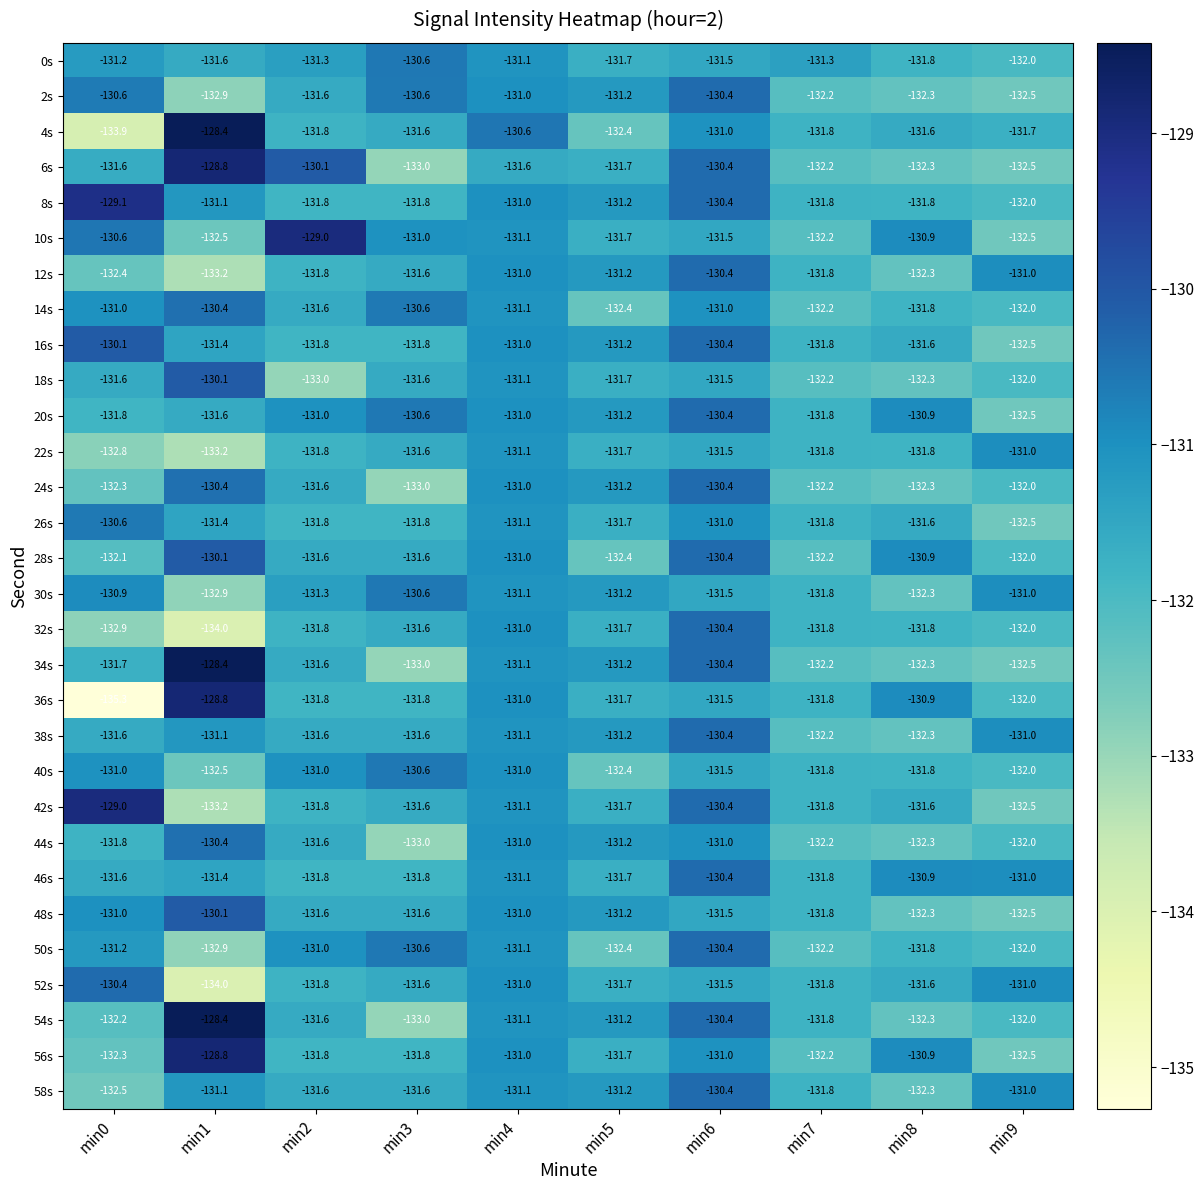

What is the difference between the highest and lowest values at min1?

5.6